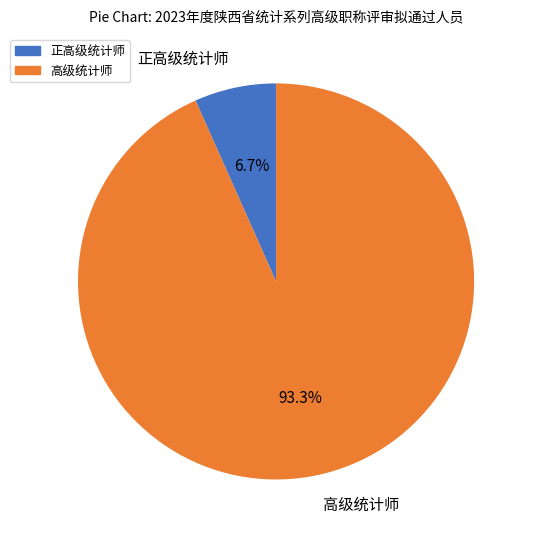

Which slice represents more than half of the pie?

高级统计师